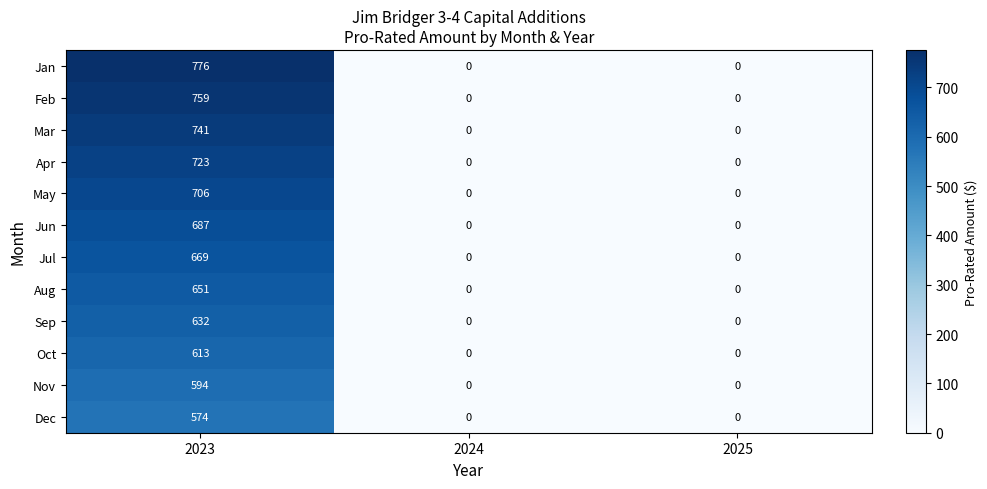

At 2023, list the series in order from largest to smallest.

Jan, Feb, Mar, Apr, May, Jun, Jul, Aug, Sep, Oct, Nov, Dec